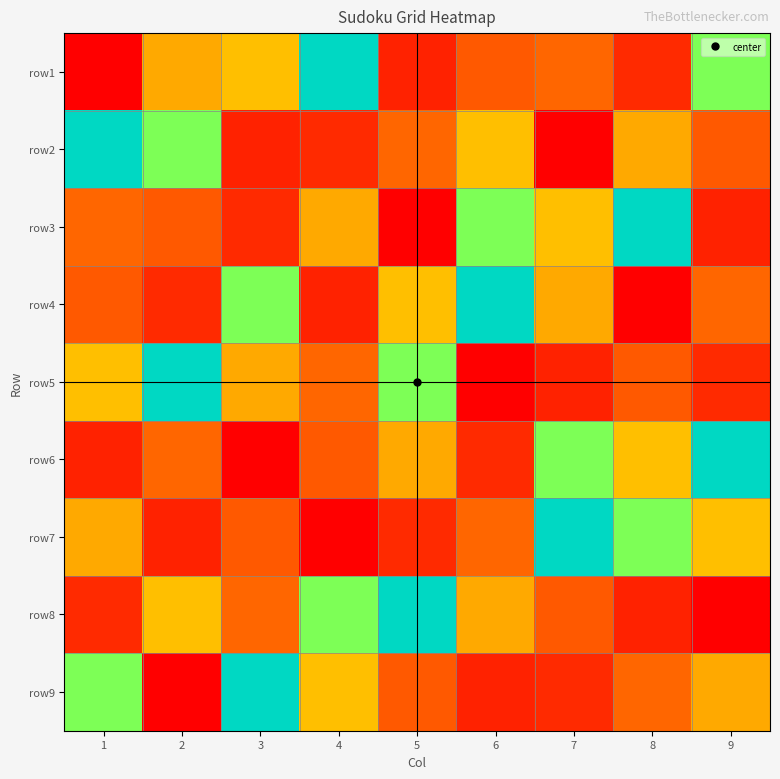

Reading left to right, extract all data points from this chart.

row1: 1=1	2=7	3=4	4=6	5=9	6=8	7=3	8=2	9=5
row2: 1=6	2=5	3=9	4=2	5=3	6=4	7=1	8=7	9=8
row3: 1=3	2=8	3=2	4=7	5=1	6=5	7=4	8=6	9=9
row4: 1=8	2=2	3=5	4=9	5=4	6=6	7=7	8=1	9=3
row5: 1=4	2=6	3=7	4=3	5=5	6=1	7=9	8=8	9=2
row6: 1=9	2=3	3=1	4=8	5=7	6=2	7=5	8=4	9=6
row7: 1=7	2=9	3=8	4=1	5=2	6=3	7=6	8=5	9=4
row8: 1=2	2=4	3=3	4=5	5=6	6=7	7=8	8=9	9=1
row9: 1=5	2=1	3=6	4=4	5=8	6=9	7=2	8=3	9=7